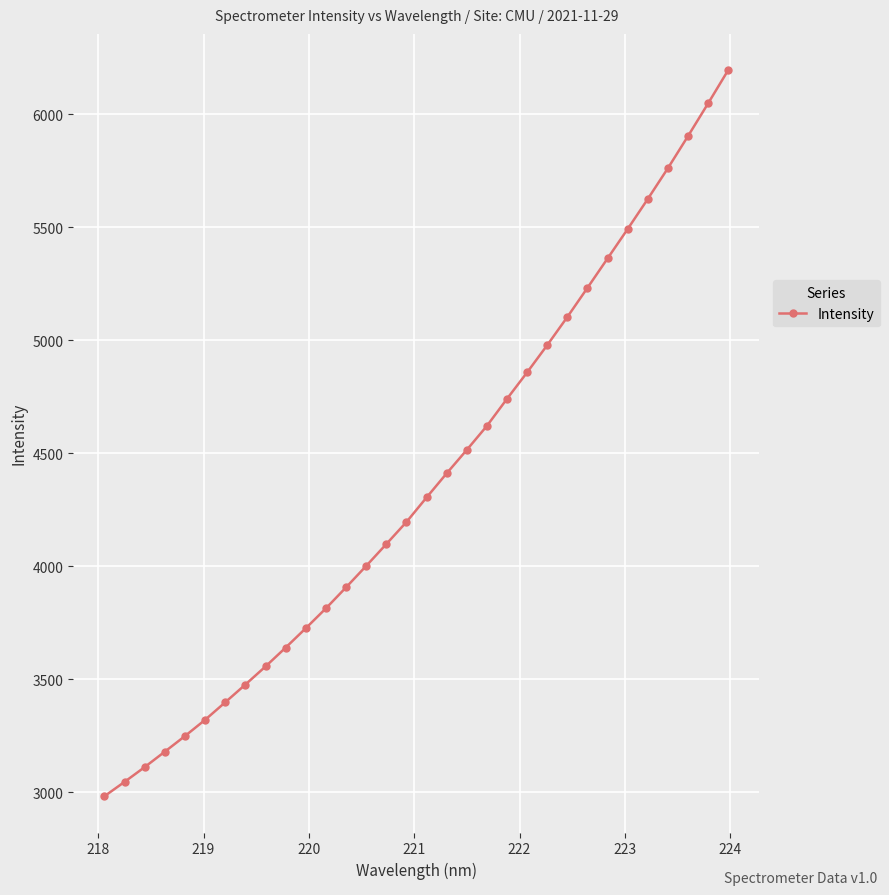

What is the sum of all values?

139844.9